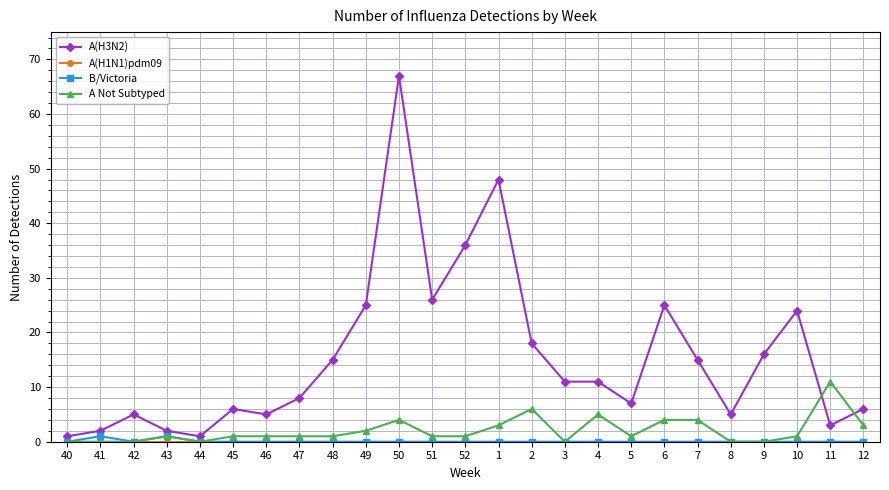

What is the label of the 12th point from the right?

1